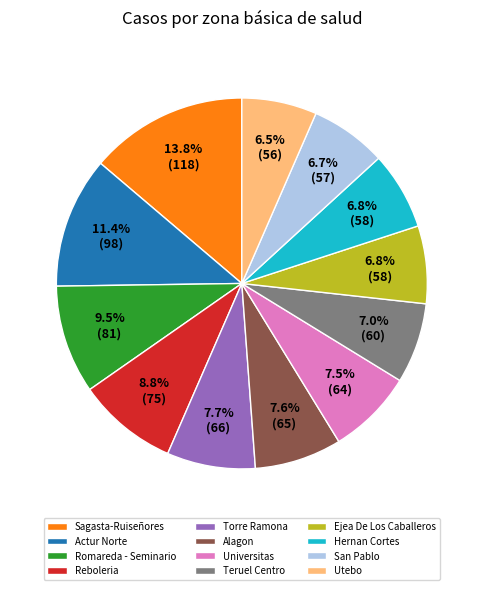

Which has a higher value, Sagasta-Ruiseñores or Ejea De Los Caballeros?

Sagasta-Ruiseñores